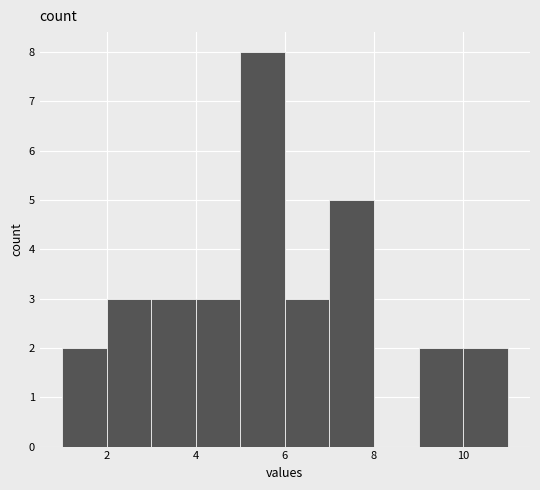

How tall is the bar that spans 2 to 3 on the x-axis? The values are not printed on the chart, so give them approximately, as read against the axis.

3